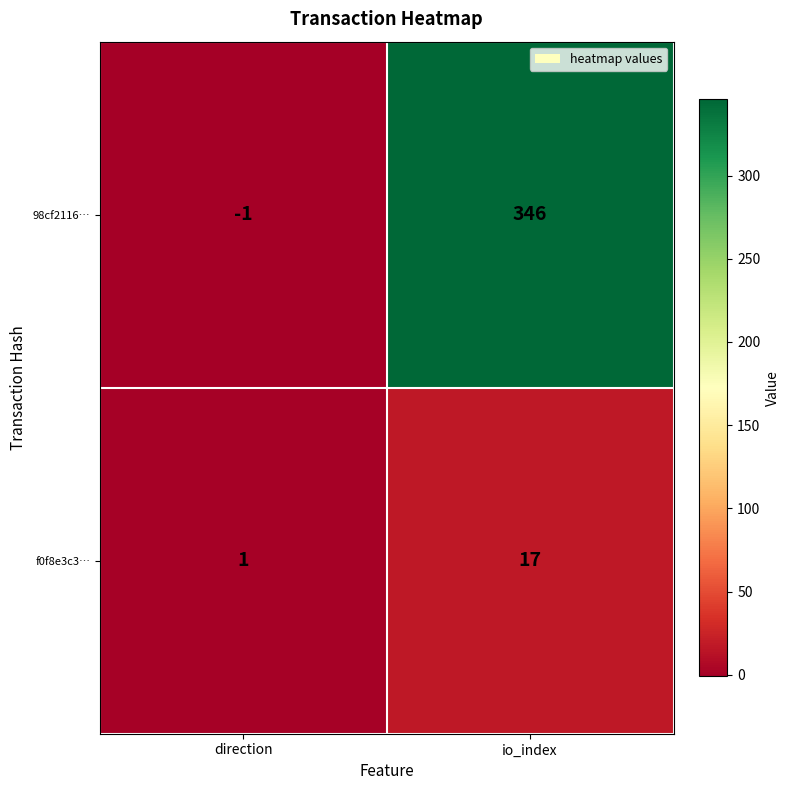

What is the sum of all 98cf2116… values?

345